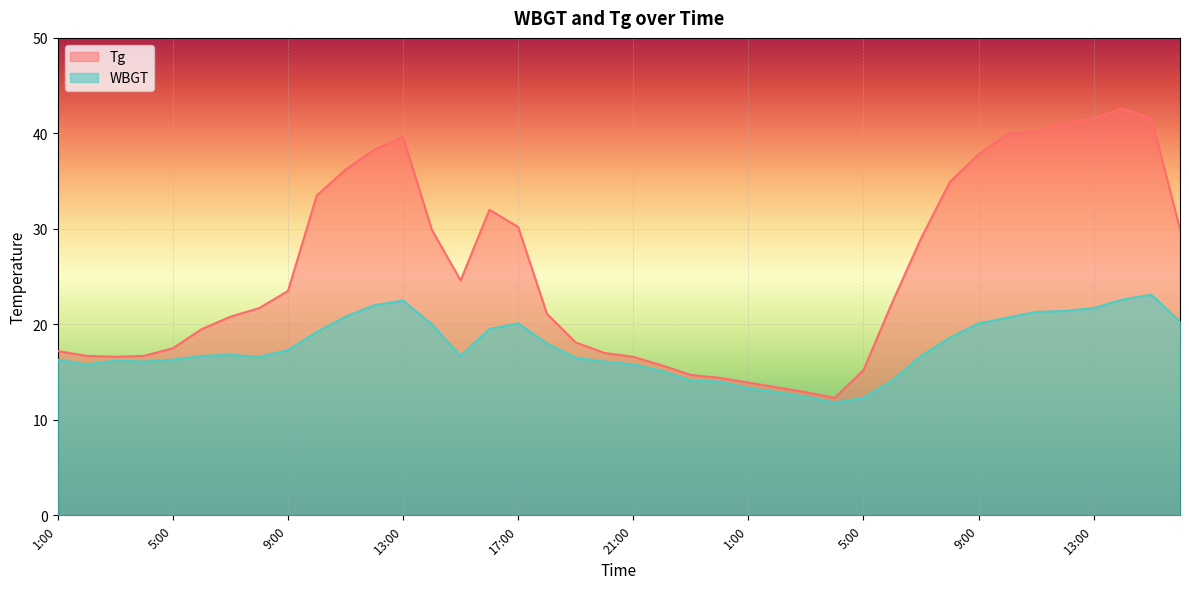

Reading left to right, what are all the values shown in this chart?

Tg: 1:00=17.2	2:00=16.7	3:00=16.6	4:00=16.7	5:00=17.5	6:00=19.5	7:00=20.8	8:00=21.7	9:00=23.5	10:00=33.5	11:00=36.2	12:00=38.3	13:00=39.6	14:00=29.9	15:00=24.6	16:00=32.0	17:00=30.2	18:00=21.1	19:00=18.1	20:00=17.0	21:00=16.6	22:00=15.7	23:00=14.7	24:00=14.4	1:00=13.9	2:00=13.4	3:00=12.9	4:00=12.3	5:00=15.2	6:00=22.3	7:00=29.0	8:00=34.9	9:00=37.8	10:00=39.9	11:00=40.2	12:00=41.1	13:00=41.6	14:00=42.6	15:00=41.6	16:00=30.0
WBGT: 1:00=16.3	2:00=15.8	3:00=16.2	4:00=16.1	5:00=16.3	6:00=16.7	7:00=16.8	8:00=16.6	9:00=17.3	10:00=19.2	11:00=20.8	12:00=22.0	13:00=22.5	14:00=20.0	15:00=16.7	16:00=19.5	17:00=20.1	18:00=18.0	19:00=16.5	20:00=16.1	21:00=15.8	22:00=15.1	23:00=14.1	24:00=14.0	1:00=13.3	2:00=12.9	3:00=12.4	4:00=11.8	5:00=12.3	6:00=14.1	7:00=16.7	8:00=18.6	9:00=20.1	10:00=20.7	11:00=21.3	12:00=21.4	13:00=21.7	14:00=22.6	15:00=23.1	16:00=20.3